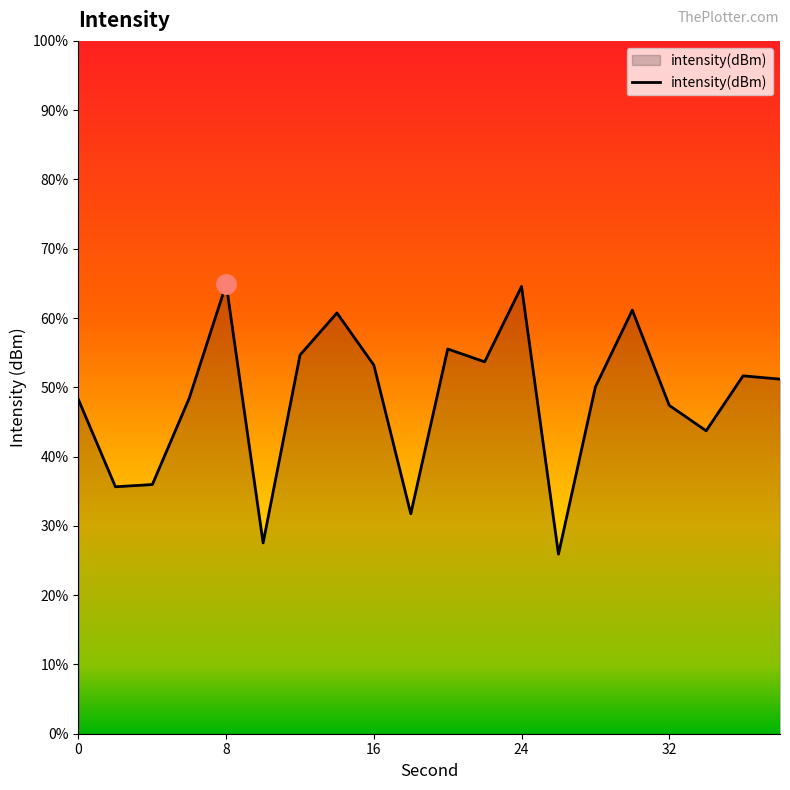

How many interior local valleys (lower than both neighbors) does the data have?

6